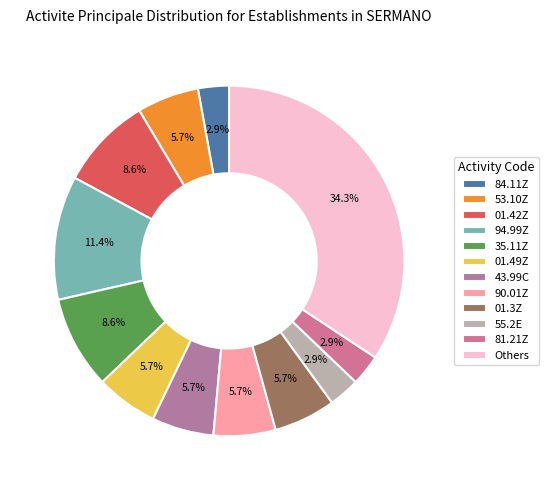

How many segments does this pie chart have?

12